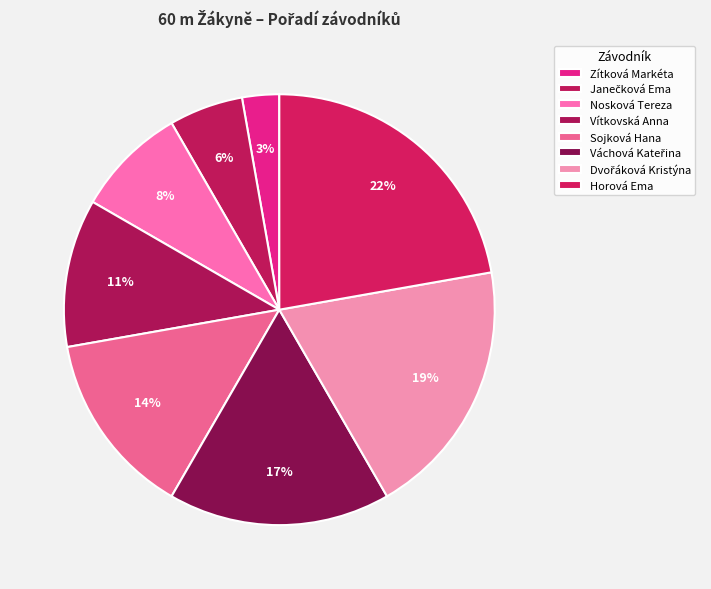

How many slices are in this pie chart?

8